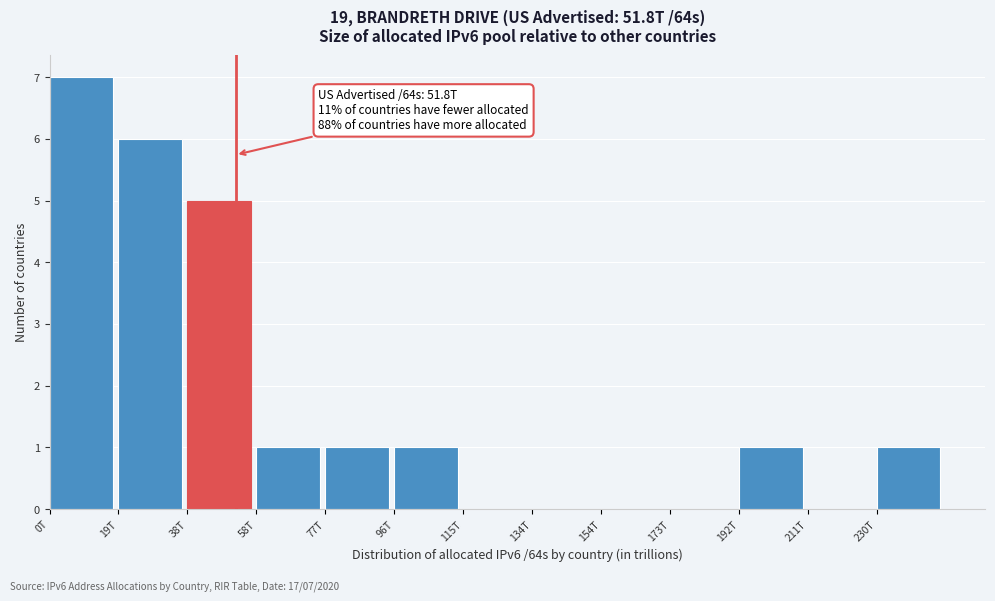

Reading right to left, what are all the values shown in this chart?

230T=1	211T=0	192T=1	173T=0	154T=0	134T=0	115T=0	96T=1	77T=1	58T=1	38T=5	19T=6	0T=7